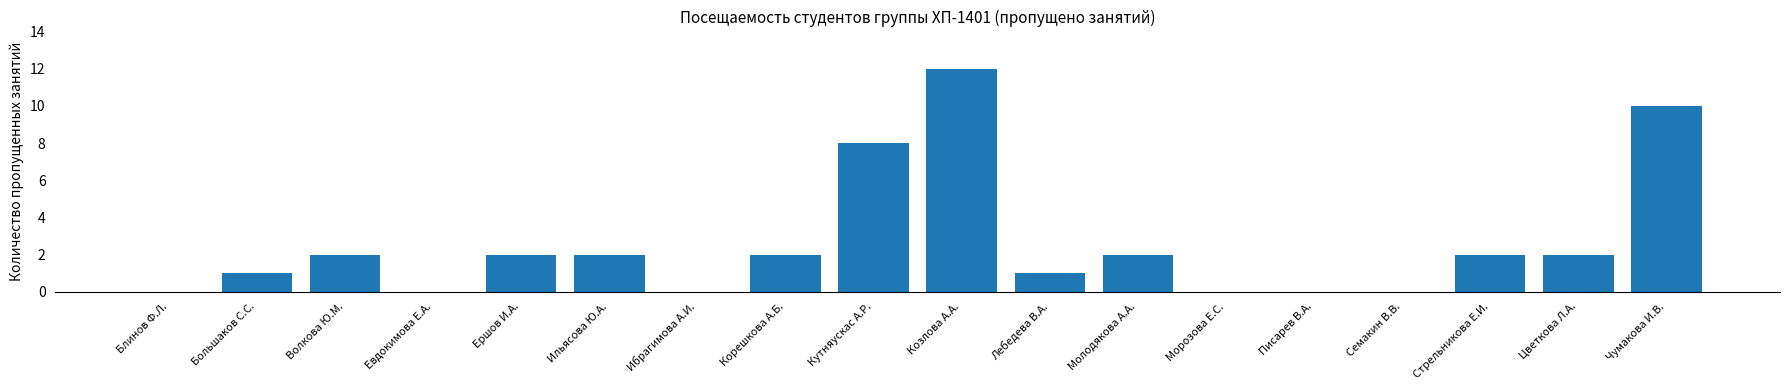

At which label is the value closest to 6?

Кутняускас А.Р.